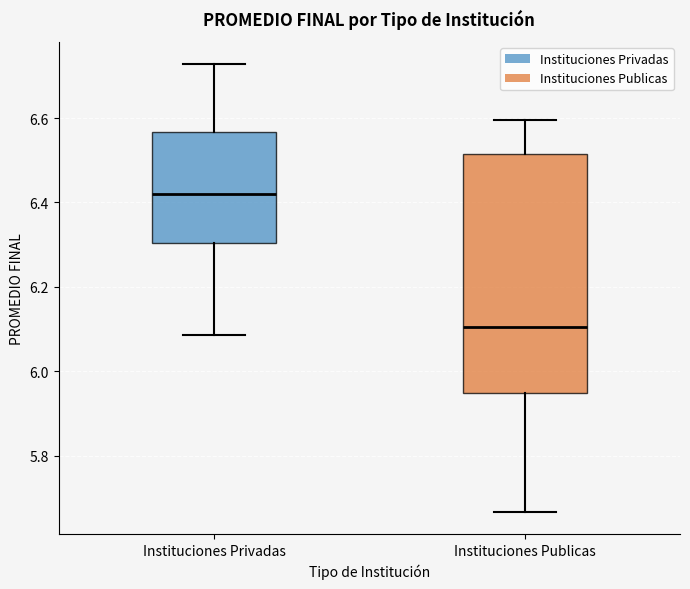

Reading left to right, transcribe this box plot: for each box, give where its median line is, the range the box spans, and where its two whiskers end, as read against the y-axis. The values are not printed on the chart, so give them approximately, as read against the axis.

Instituciones Privadas: median 6.42, box 6.30 to 6.56, whiskers 6.08 to 6.72
Instituciones Publicas: median 6.10, box 5.94 to 6.52, whiskers 5.66 to 6.60